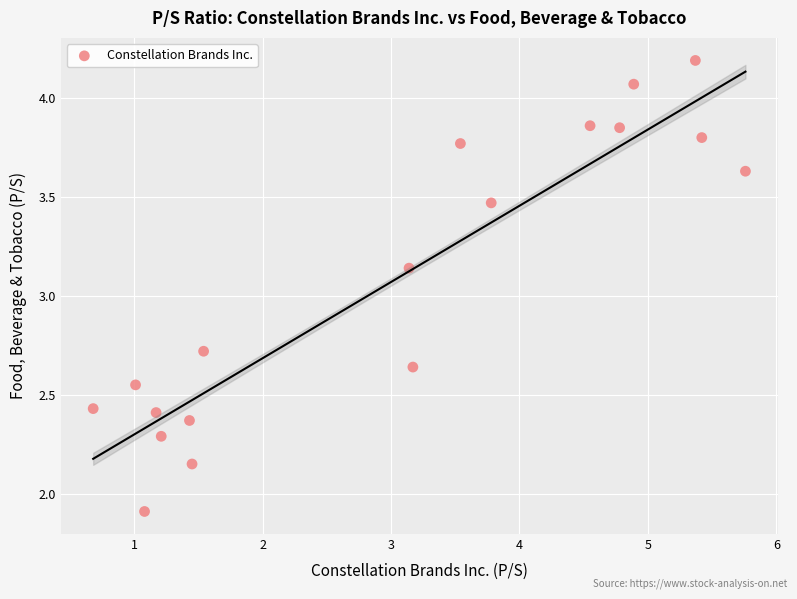

What is the range of Y values (max minus min)?

2.3